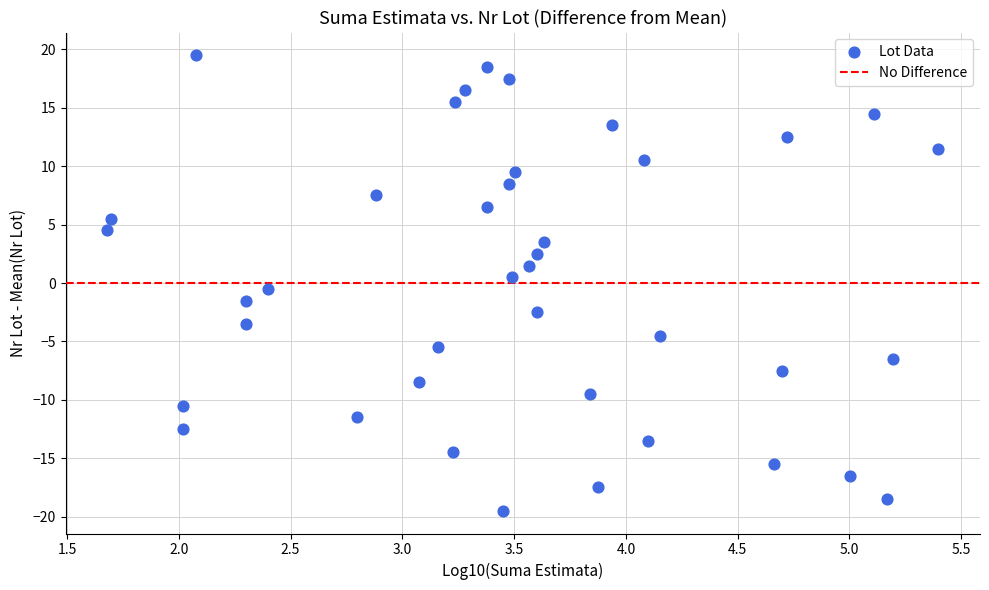

What is the range of X values (max minus min)?

3.7